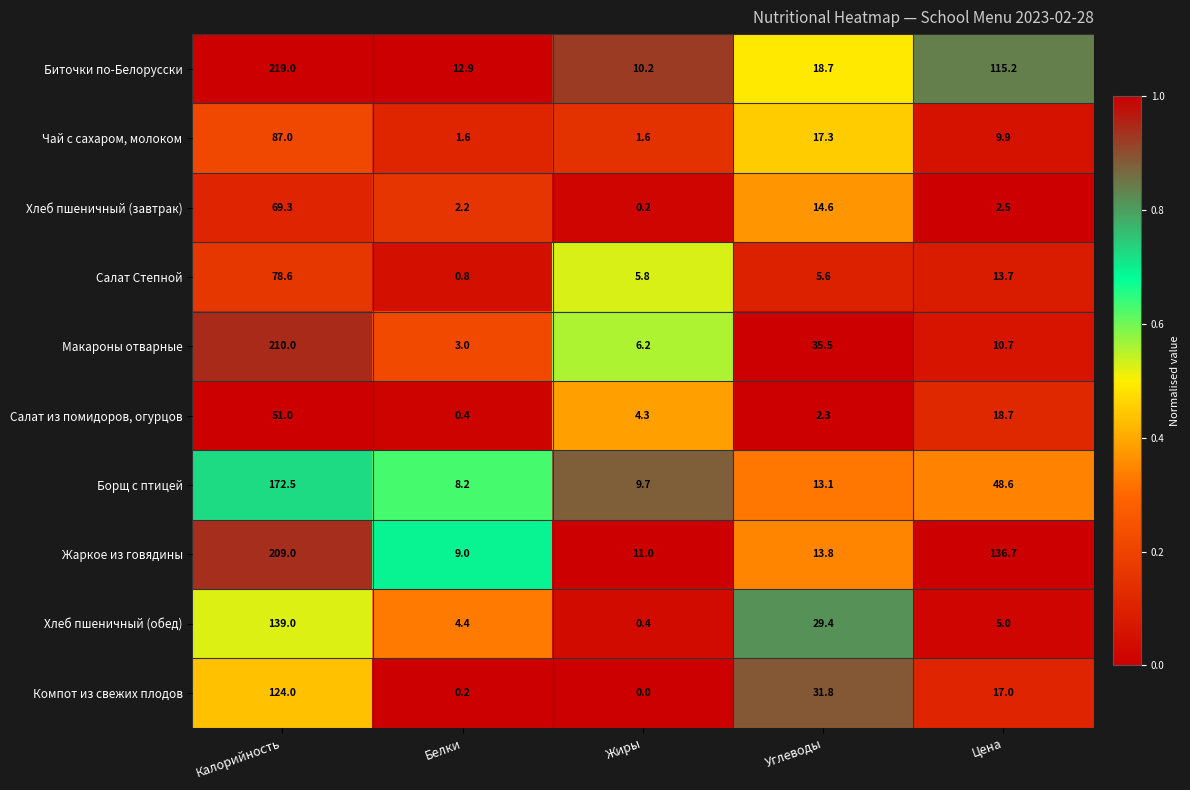

Is it true that Хлеб пшеничный (завтрак) equals 69.3 at Калорийность?

True